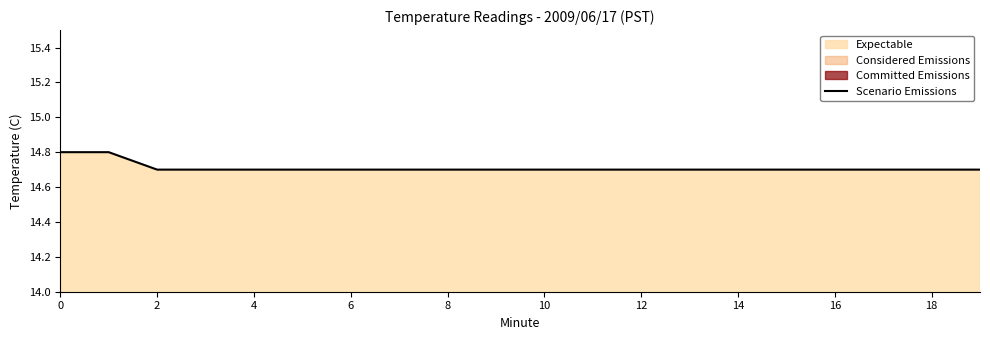

The value at 12 is 20.3. True or false?

False